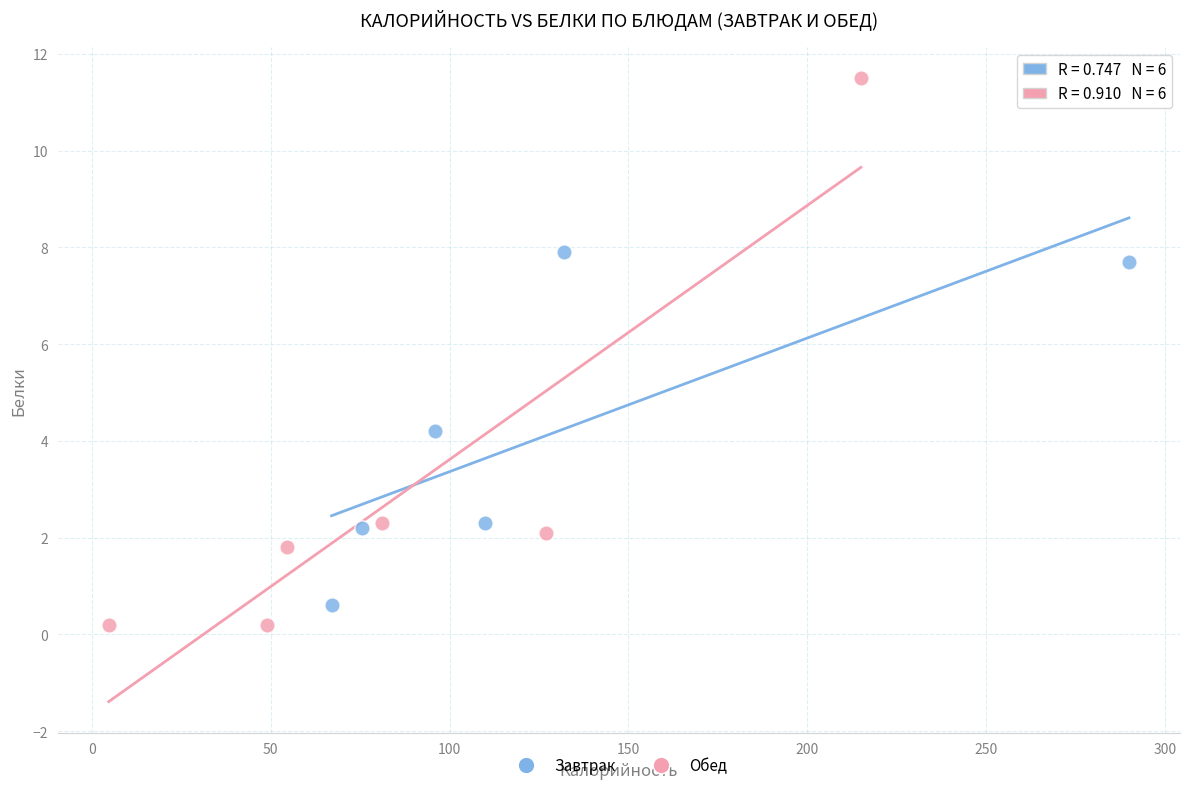

Which series reaches the minimum Y coordinate?

Обед